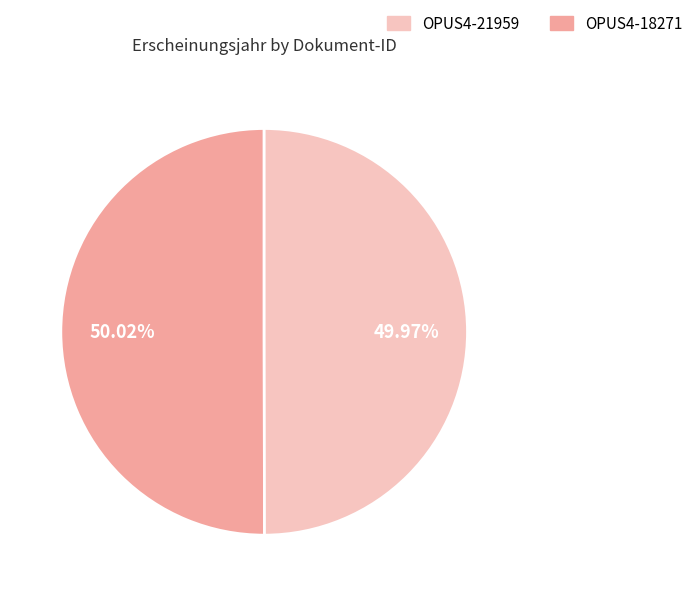

Is there a majority slice in this chart?

Yes